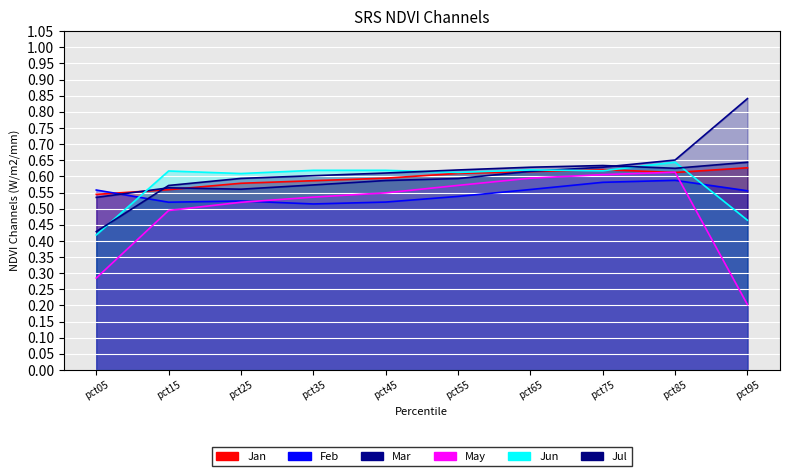

Where do Feb and Jul first cross each other?

pct05 and pct15